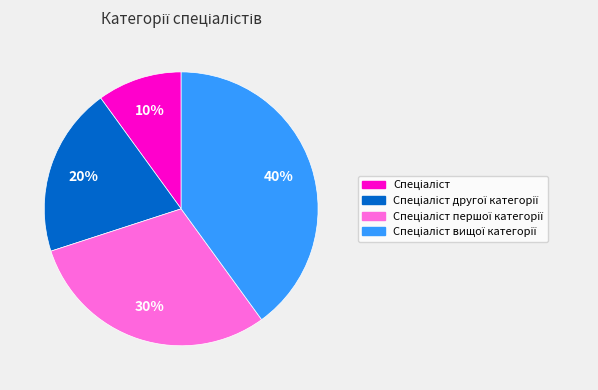

To the nearest percent, what is the average slice percentage?

25%